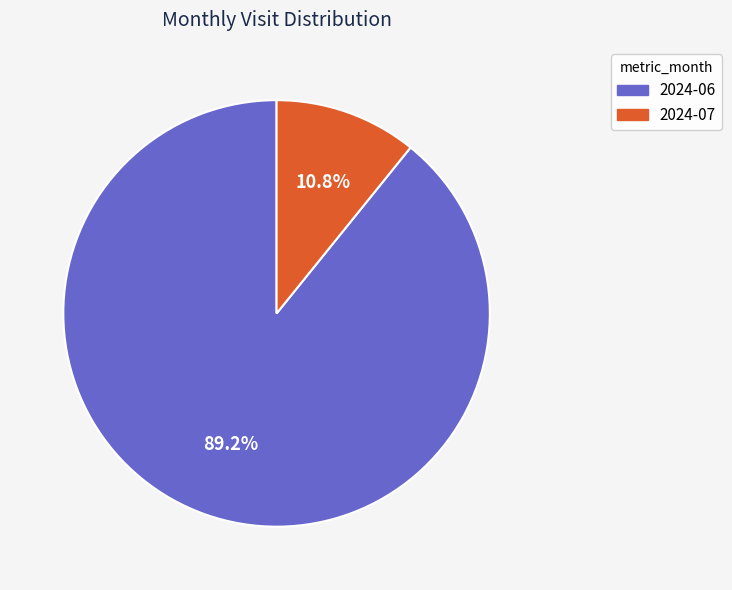

Which slice is the largest?

2024-06